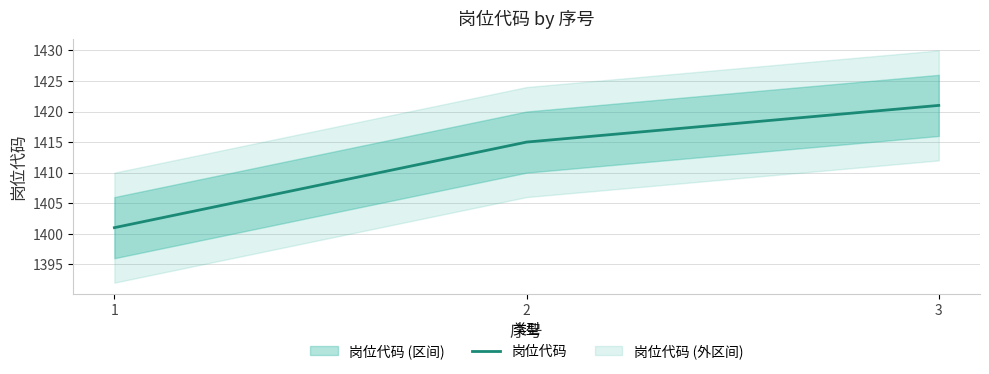

List the labels in order of value, smallest first.

1, 2, 3